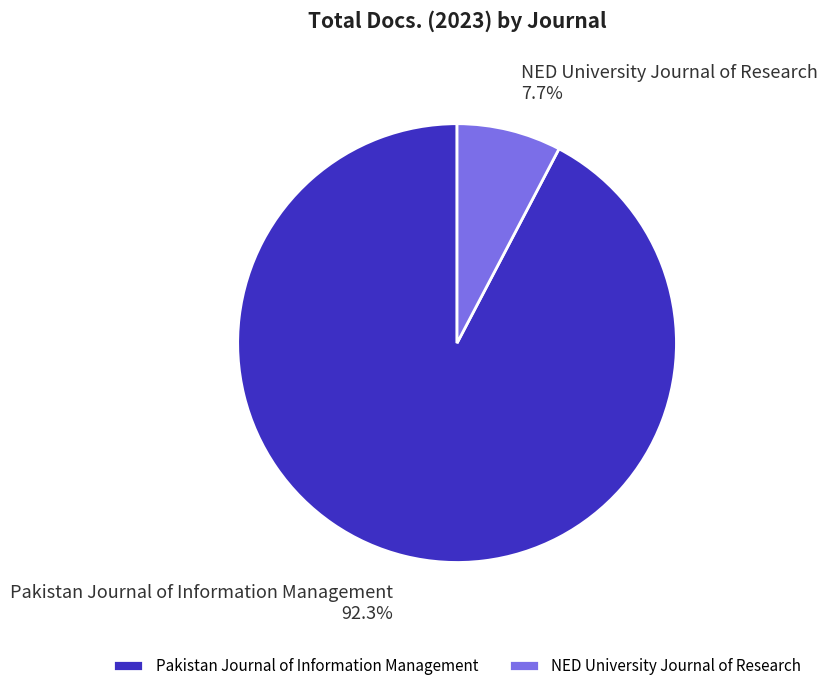

Is it true that NED University Journal of Research is 8% of the pie?

True